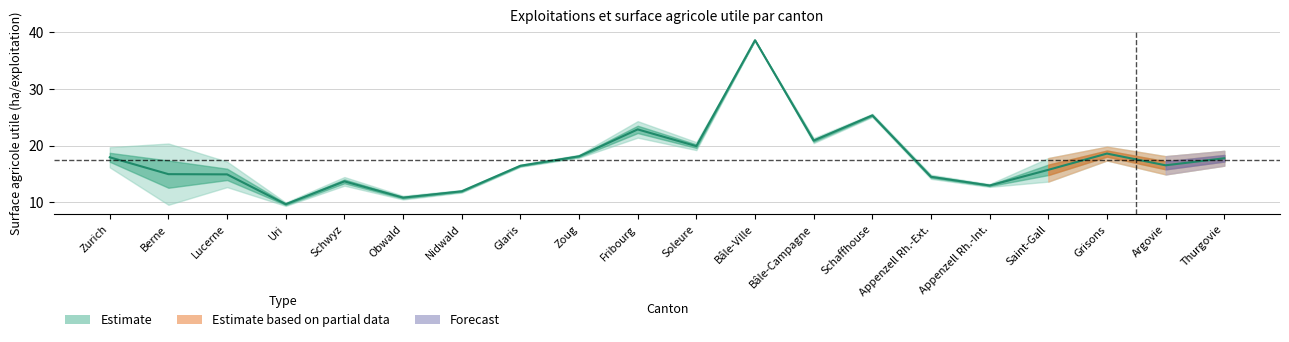

List the labels in order of value, largest first.

Bâle-Ville, Schaffhouse, Fribourg, Bâle-Campagne, Soleure, Grisons, Zoug, Zurich, Thurgovie, Argovie, Glaris, Saint-Gall, Berne, Lucerne, Appenzell Rh.-Ext., Schwyz, Appenzell Rh.-Int., Nidwald, Obwald, Uri